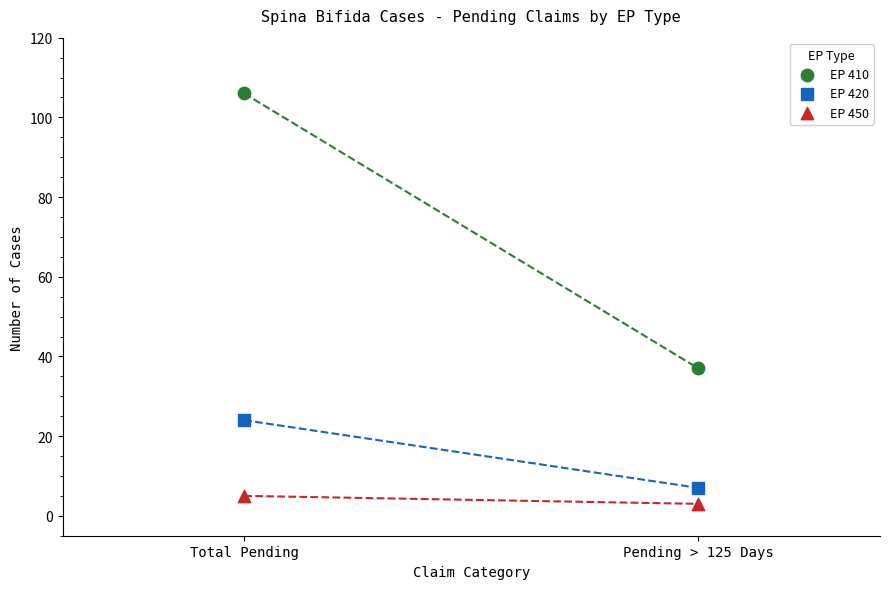

What are all the series names shown in the legend?

EP 410, EP 420, EP 450